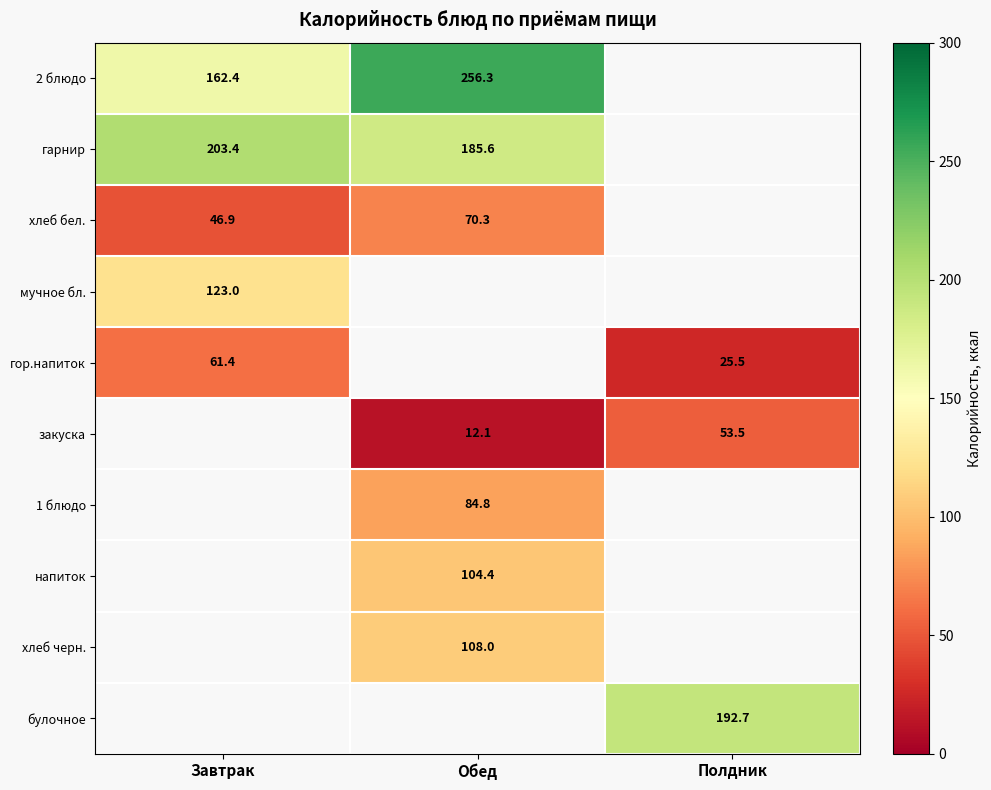

How many categories are shown in the chart?

3